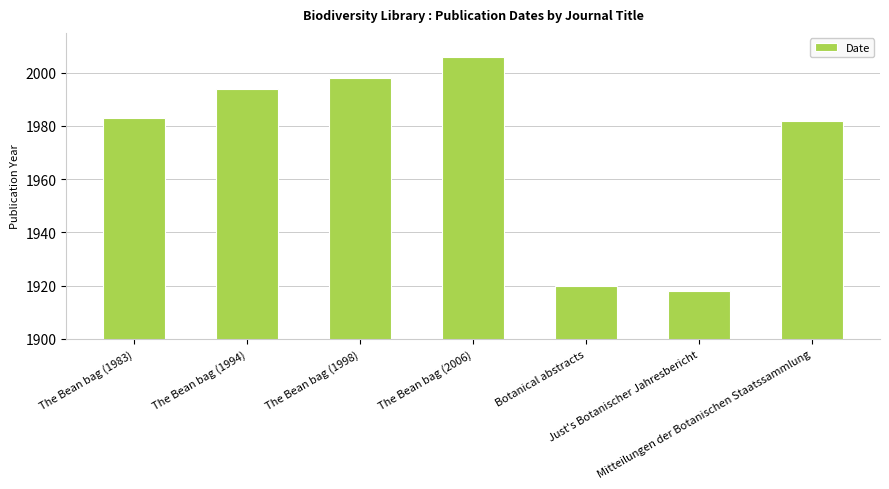

Read the value at Just's Botanischer Jahresbericht.

1918